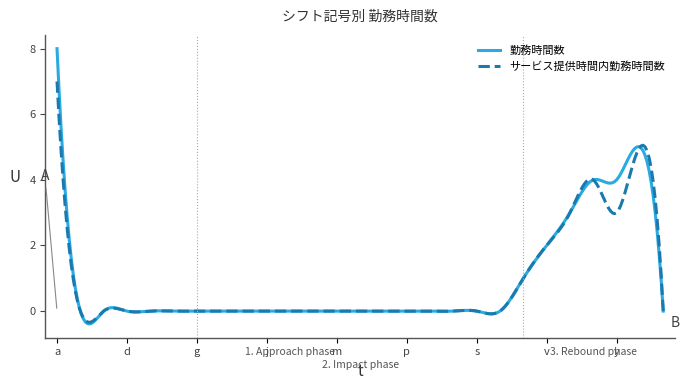

Which series has the widest spread of values?

勤務時間数